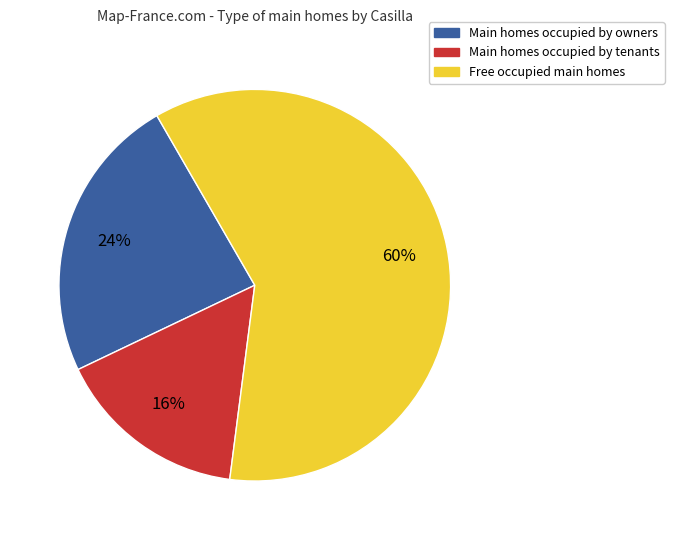

Which slice is the largest?

Free occupied main homes